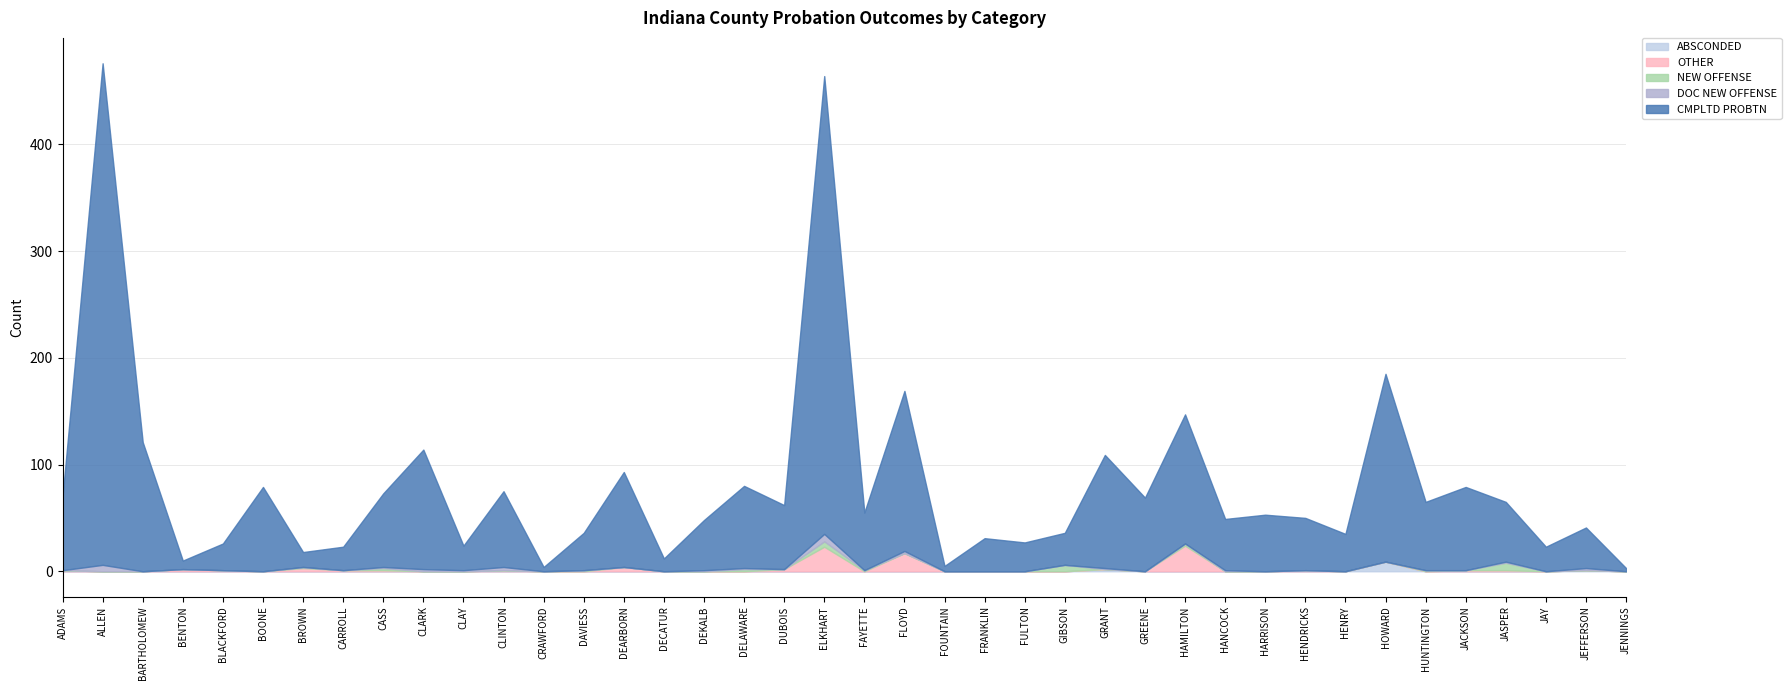

Does the chart have visible grid lines?

Yes